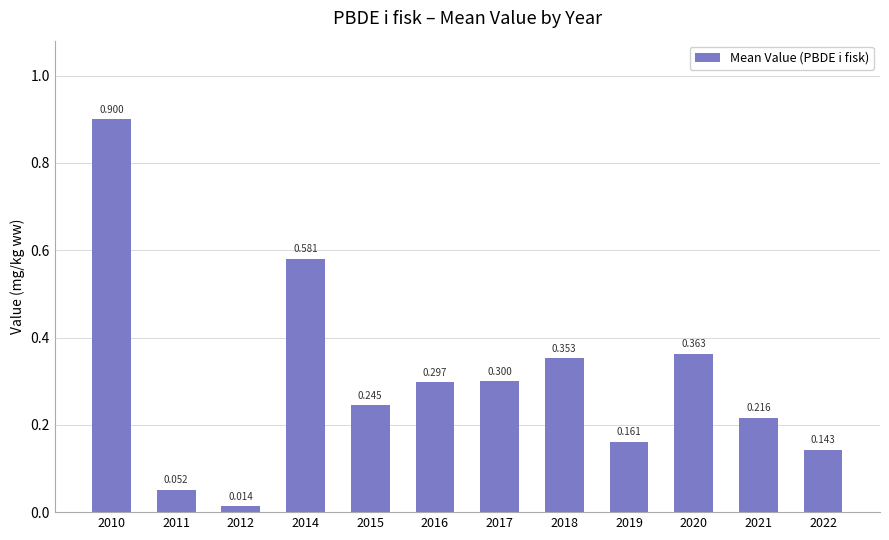

What is the value of the 9th bar from the left?

0.2